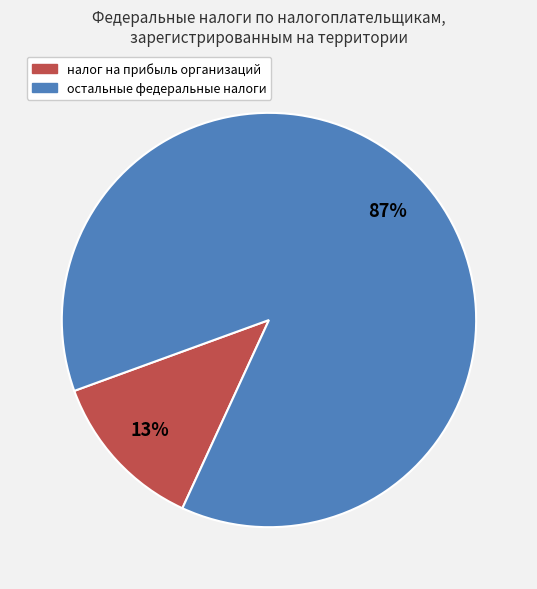

To the nearest percent, what percentage of the pie is налог на прибыль организаций?

13%